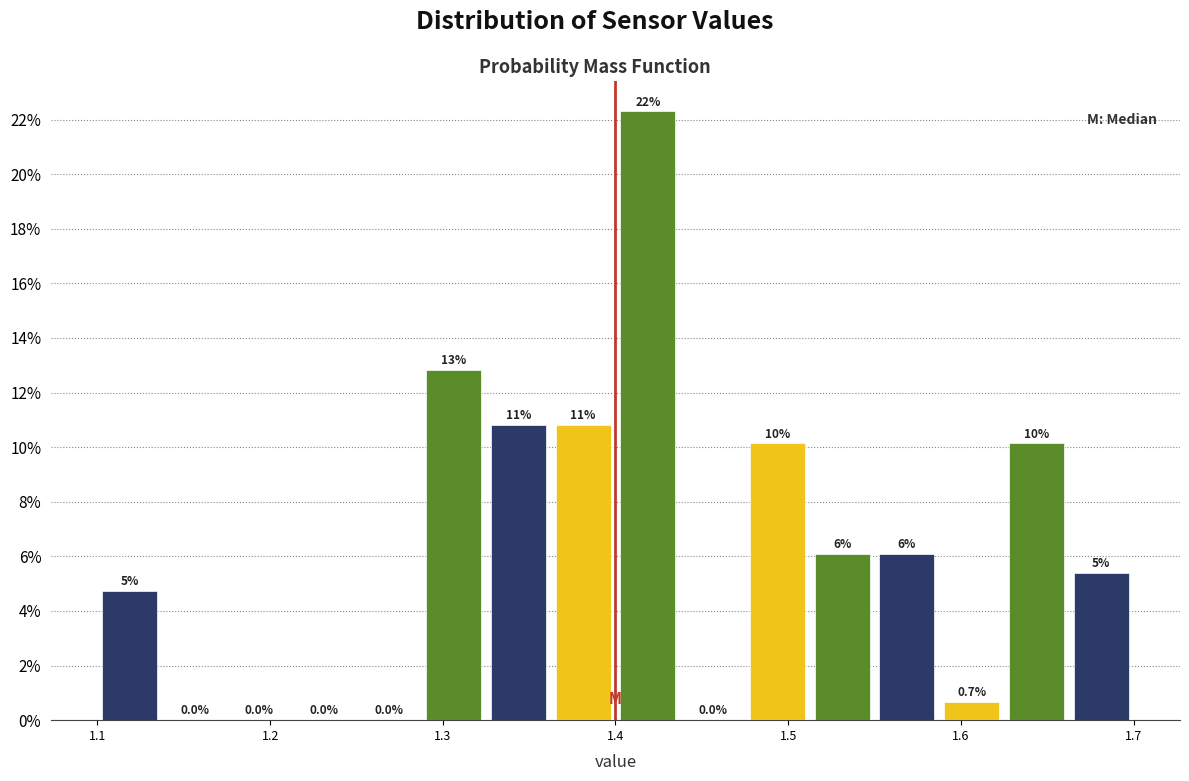

Read against the x-axis, roughly where is the centre of the tallest bar?

1.42